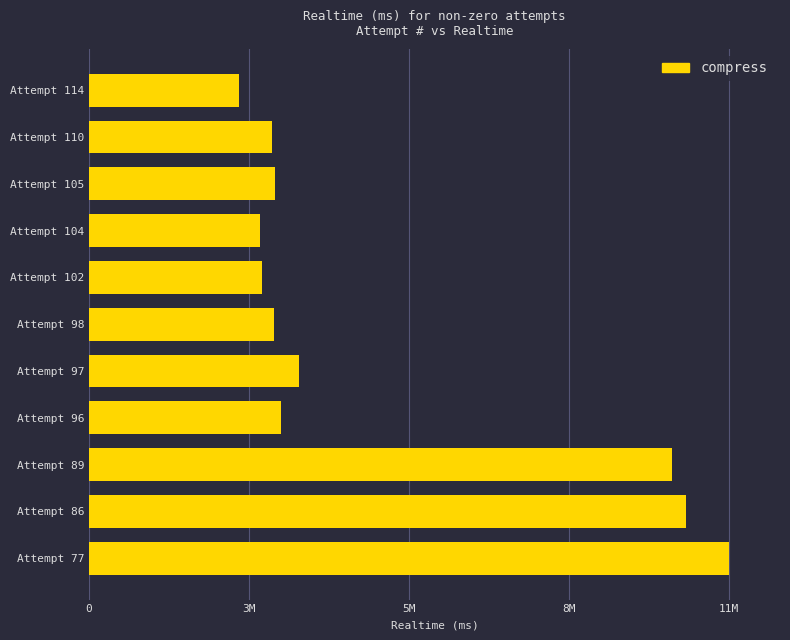

Are the bars horizontal?

Yes